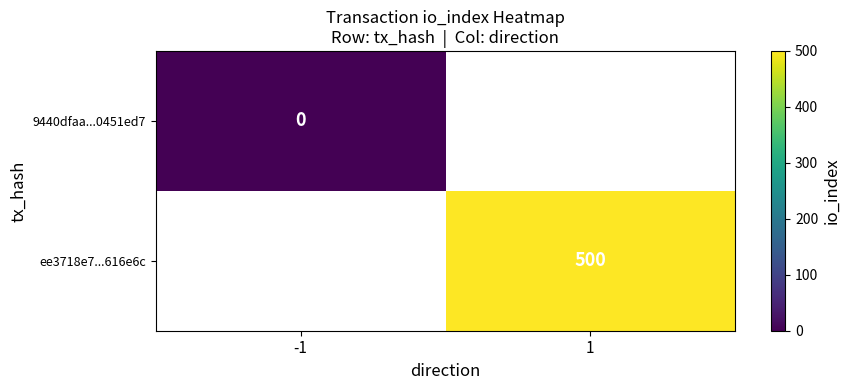

Count the number of categories in the chart.

2